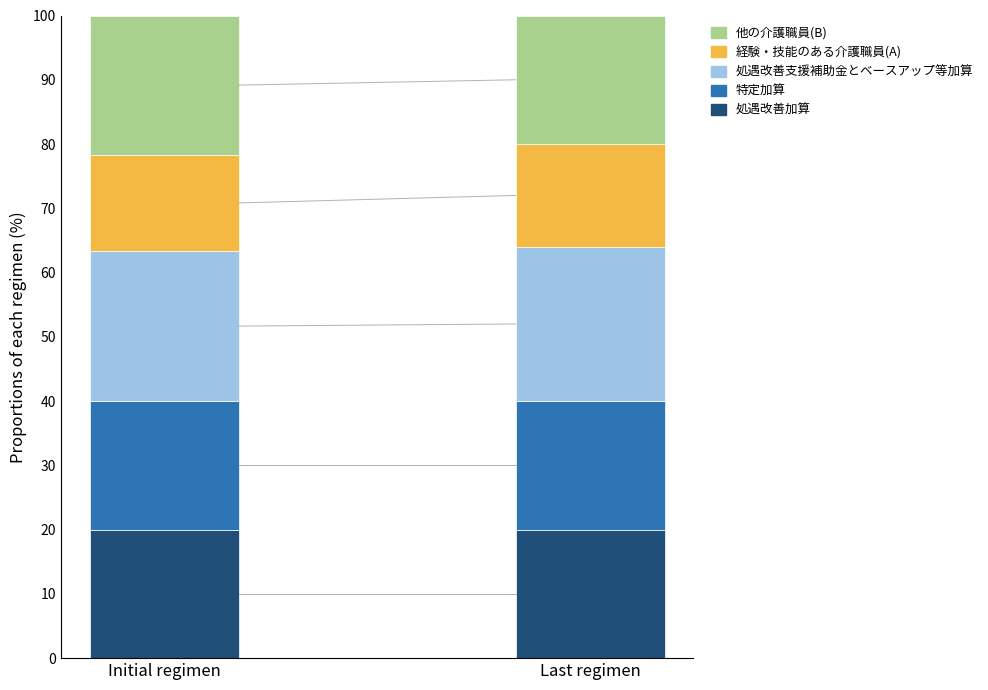

Is it true that 処遇改善加算 equals 33.7 at Initial regimen?

False